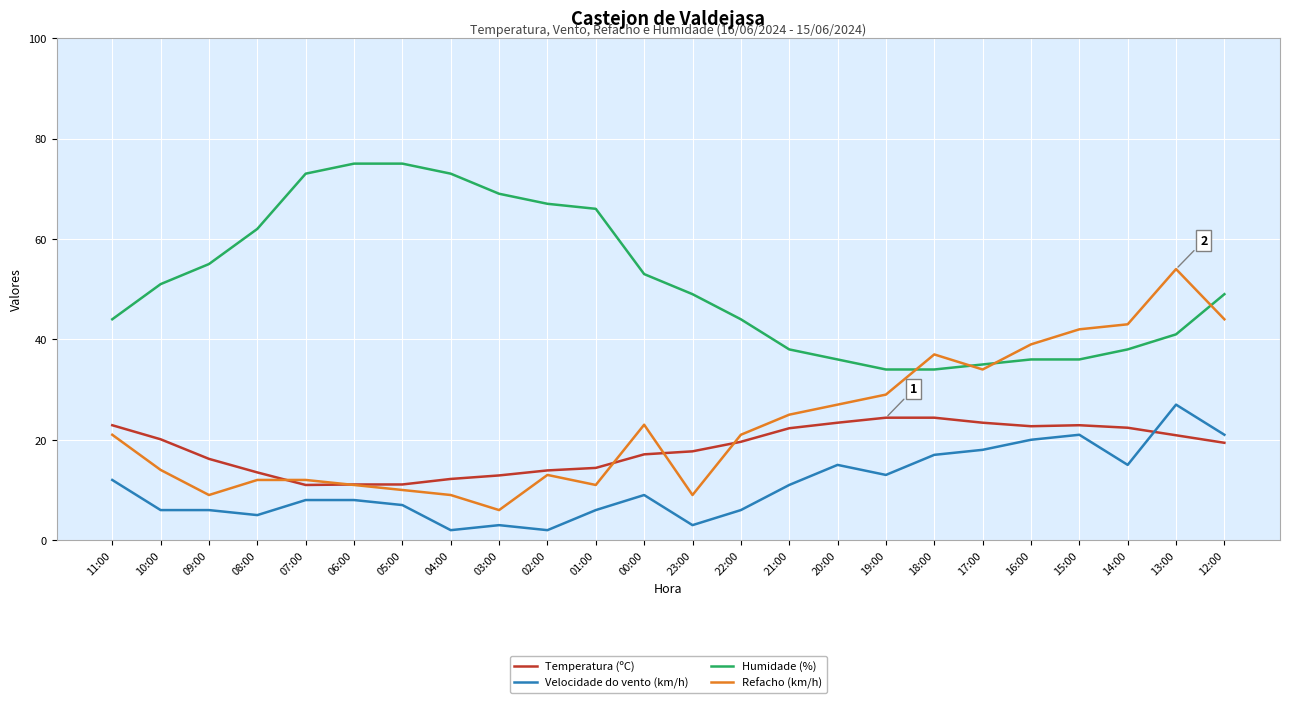

How many times do Temperatura (ºC) and Velocidade do vento (km/h) cross each other?

1